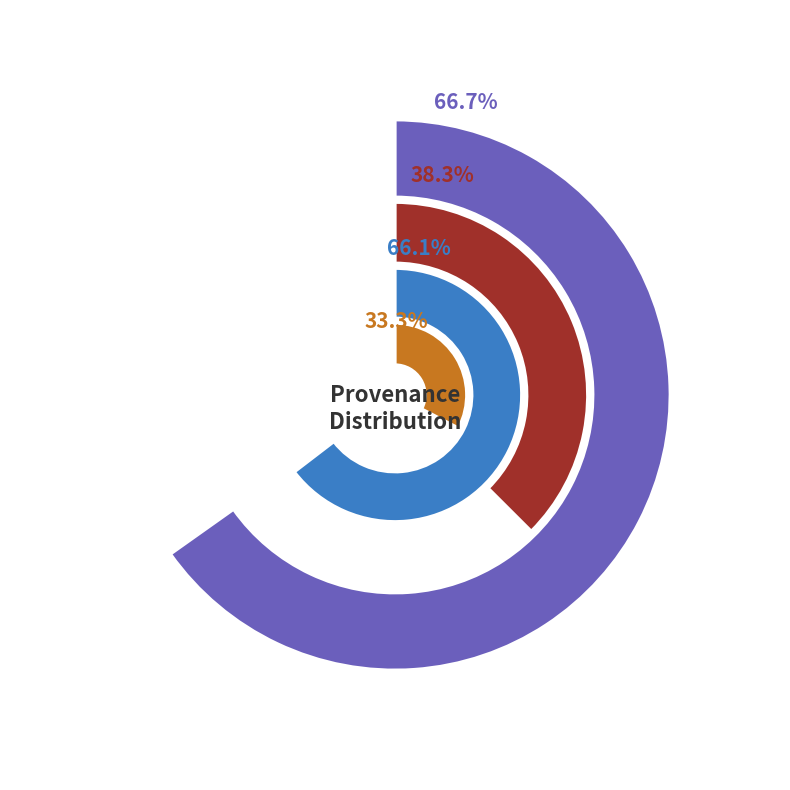

Is there a majority slice in this chart?

No